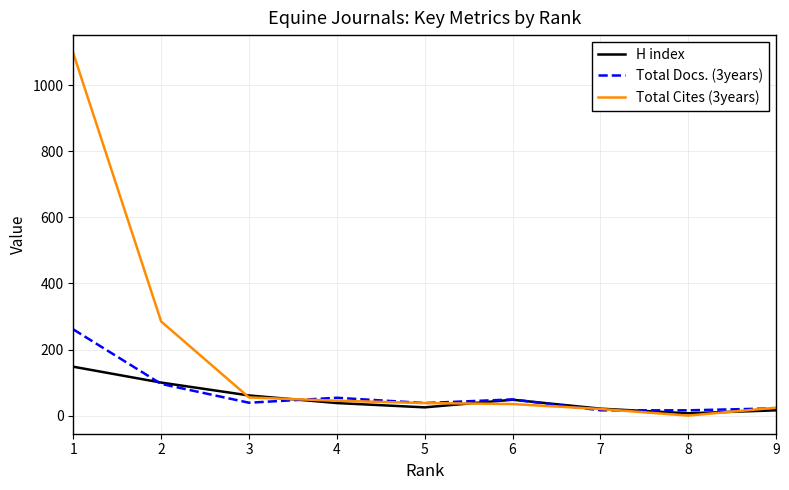

At which category is the sum across all series the highest?

1